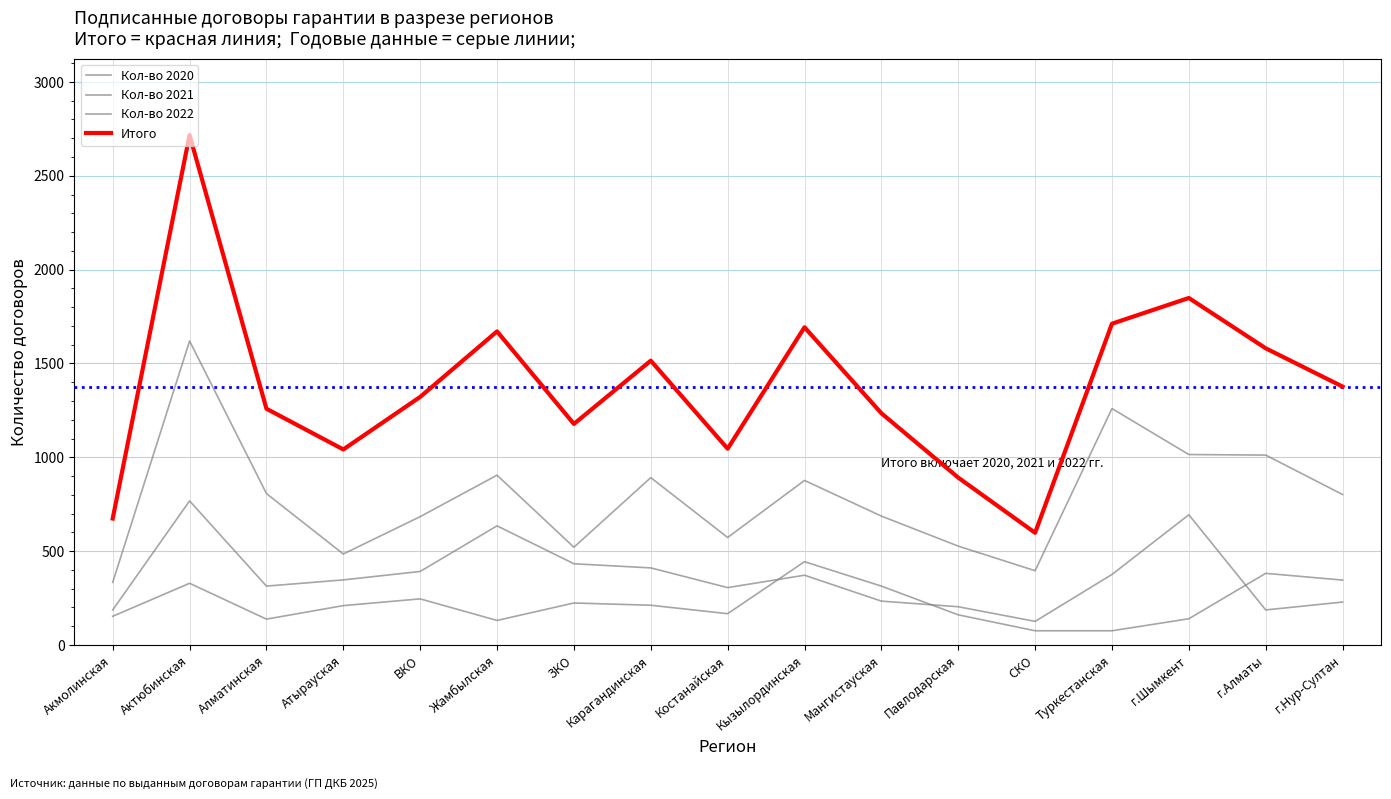

List the labels in order of Кол-во 2020 value, smallest first.

СКО, Туркестанская, Жамбылская, Алматинская, г.Шымкент, Акмолинская, Павлодарская, Костанайская, Атырауская, Карагандинская, ЗКО, ВКО, Мангистауская, Актюбинская, г.Нур-Султан, г.Алматы, Кызылординская